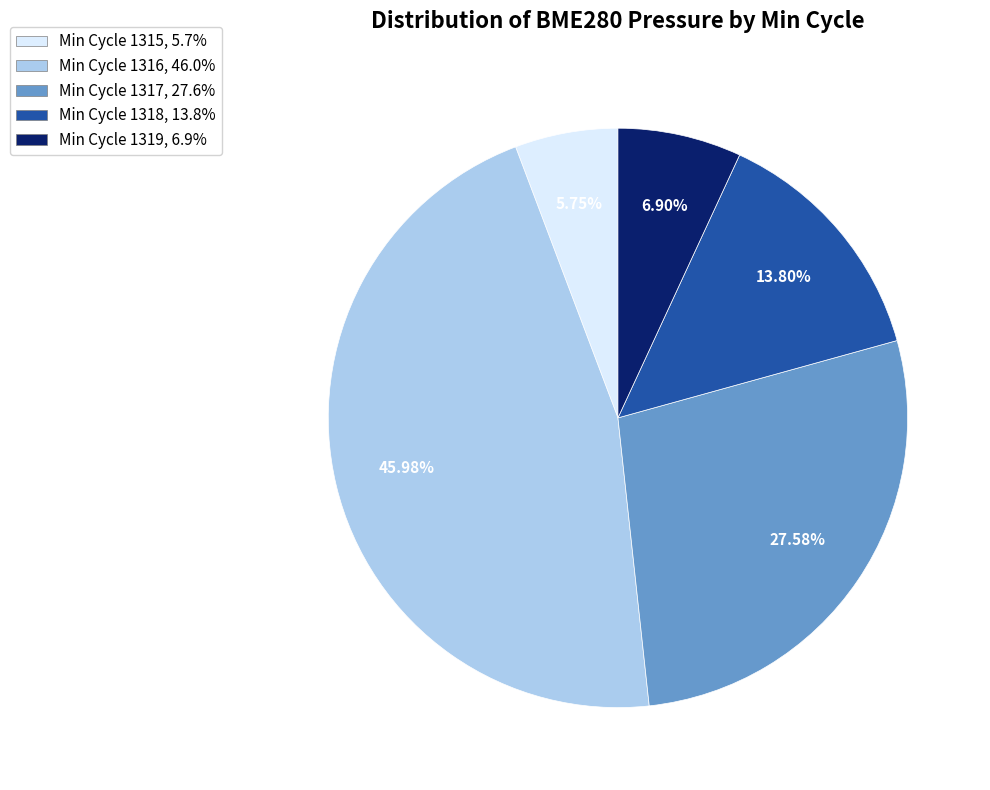

How many slices are in this pie chart?

5